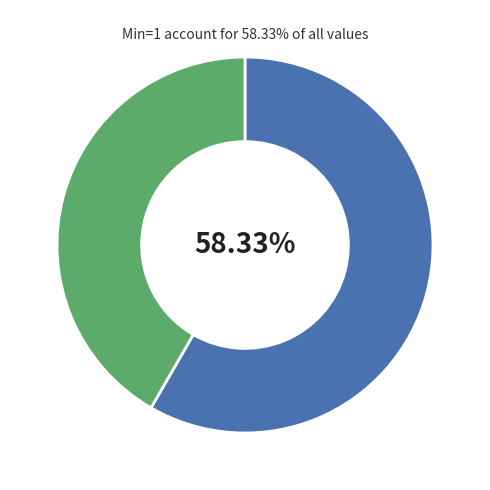

Is there any slice that represents more than half of the pie?

Yes